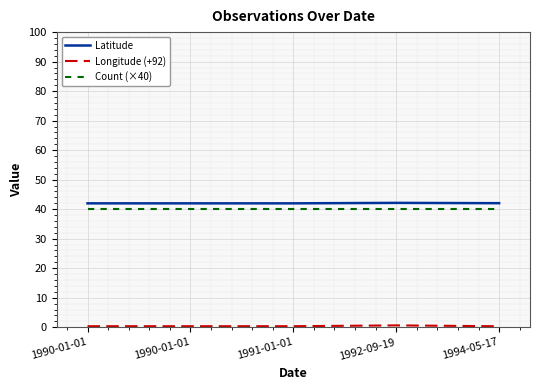

Is this an area chart (filled region under the line)?

No